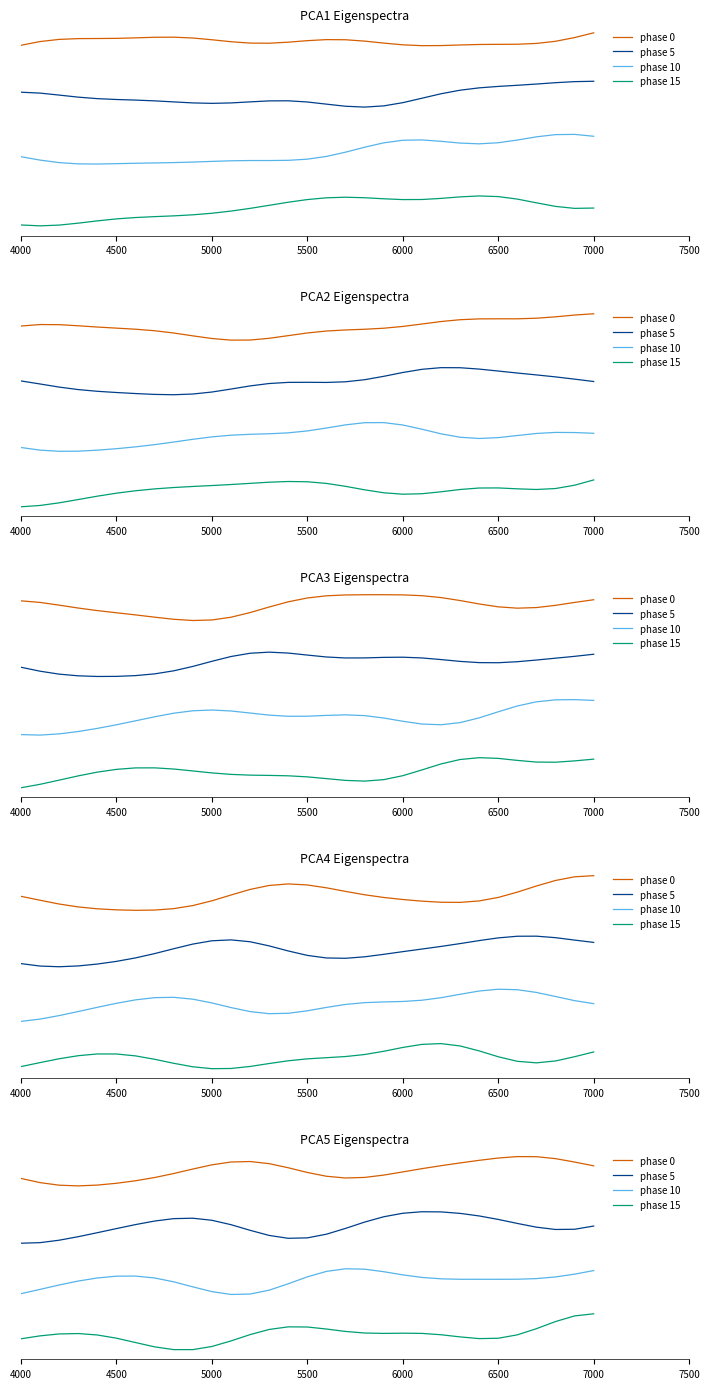

How many interior local valleys does the phase 5 series have?

2